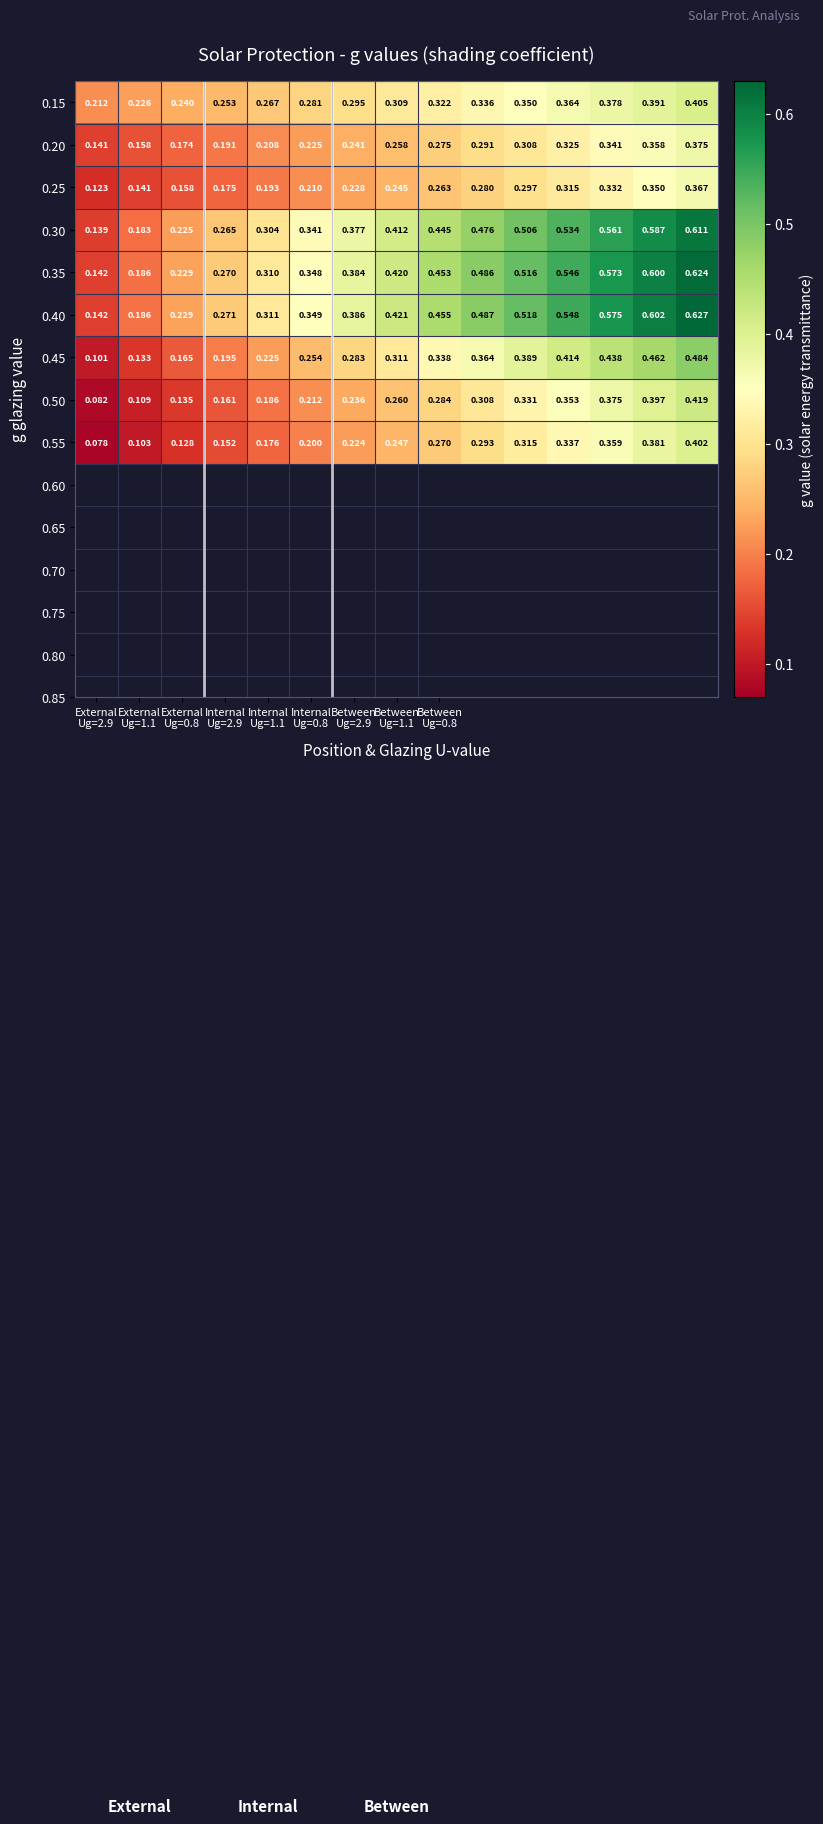

Which category has the lowest value across all series?

External
Ug=2.9